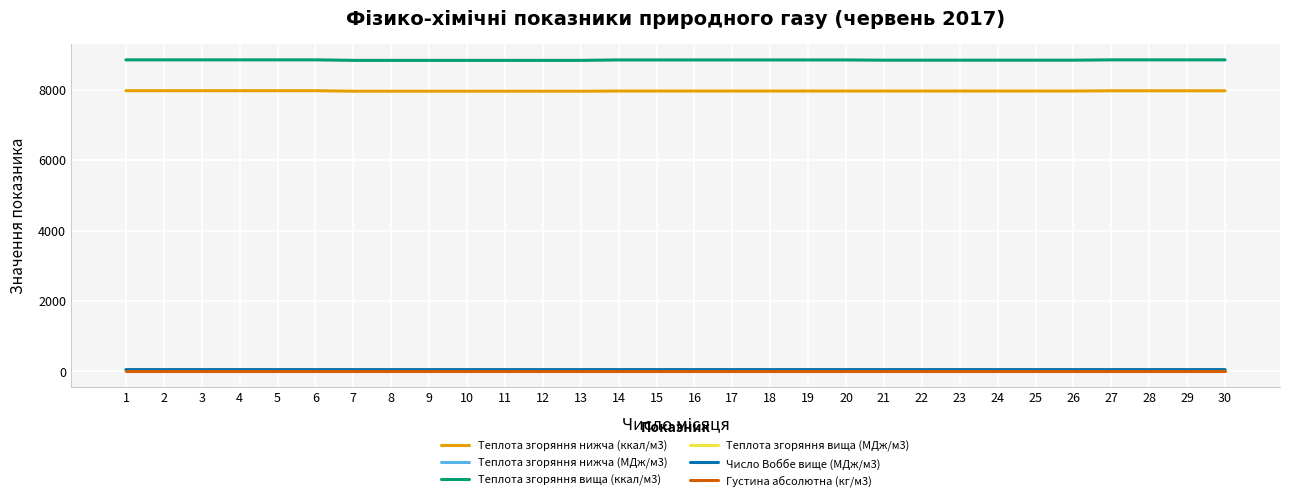

What is the maximum value shown in the chart?

8856.4